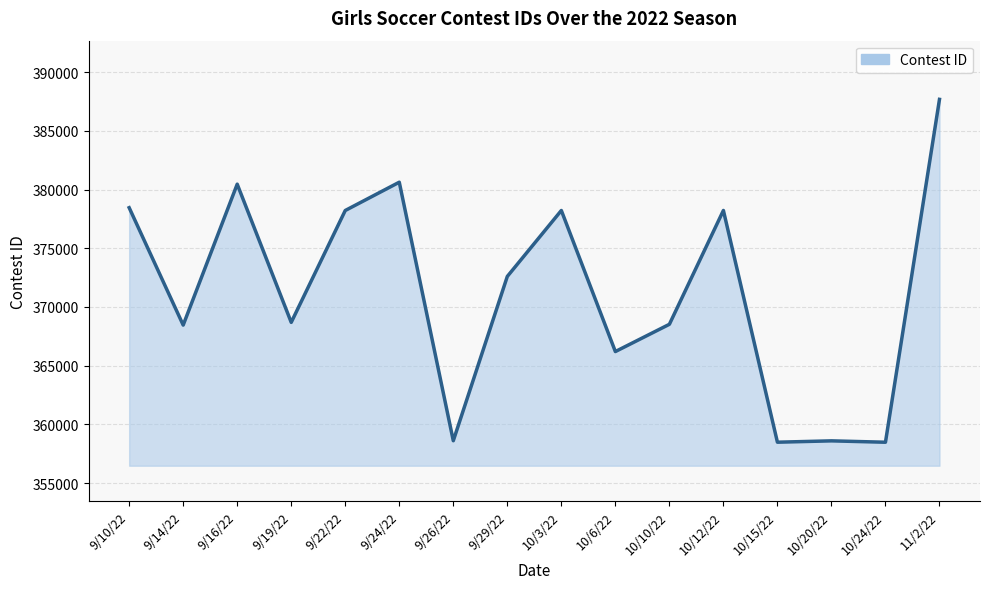

How many lines are shown in the chart?

1